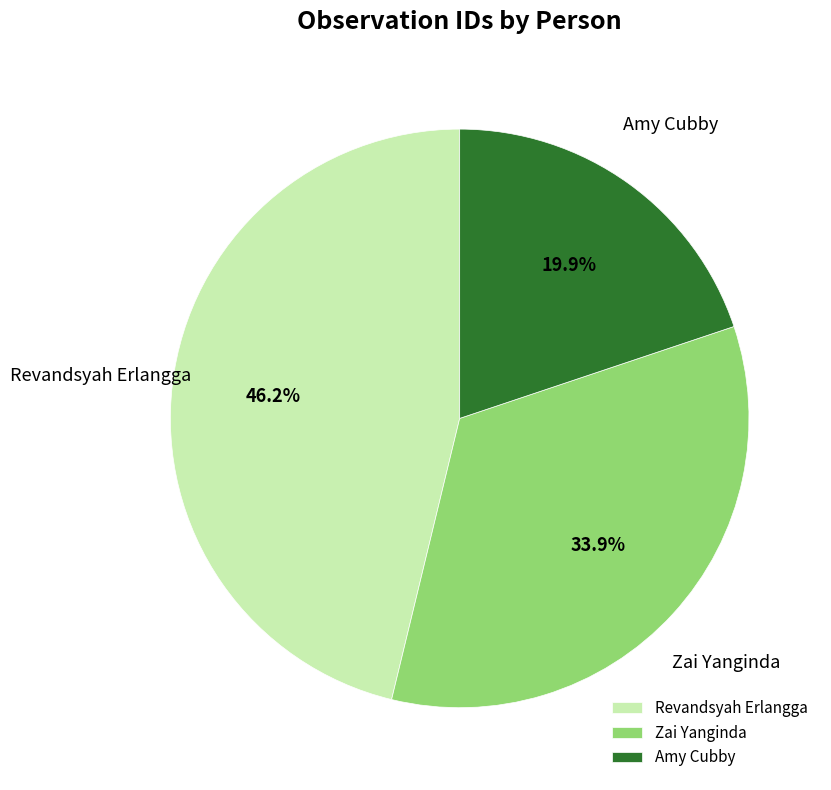

What percentage is the Revandsyah Erlangga slice, to the nearest percent?

46%